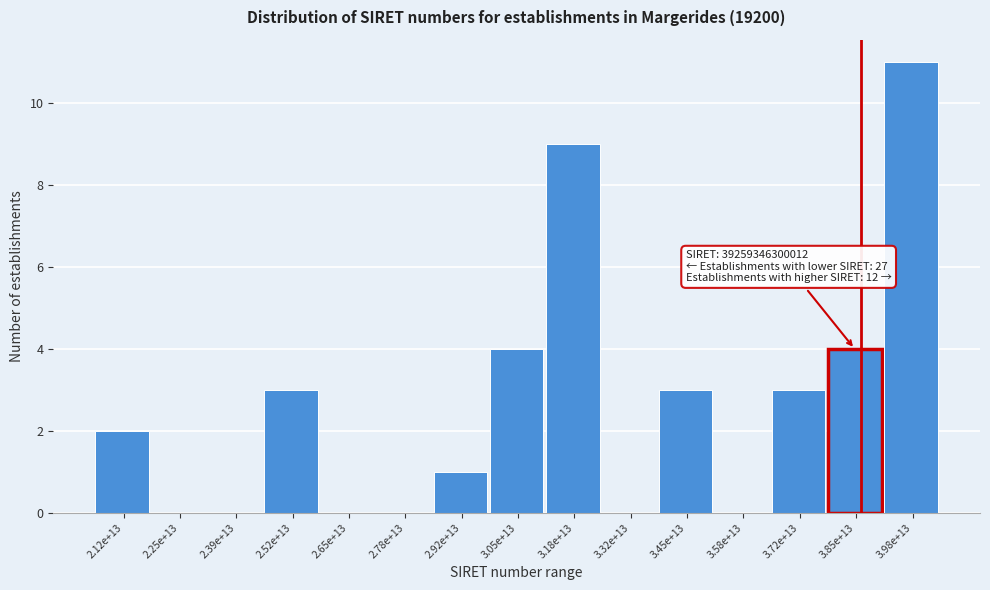

Reading left to right, transcribe all the data shown in this chart.

2.12e+13=2	2.25e+13=0	2.39e+13=0	2.52e+13=3	2.65e+13=0	2.78e+13=0	2.92e+13=1	3.05e+13=4	3.18e+13=9	3.32e+13=0	3.45e+13=3	3.58e+13=0	3.72e+13=3	3.85e+13=4	3.98e+13=11